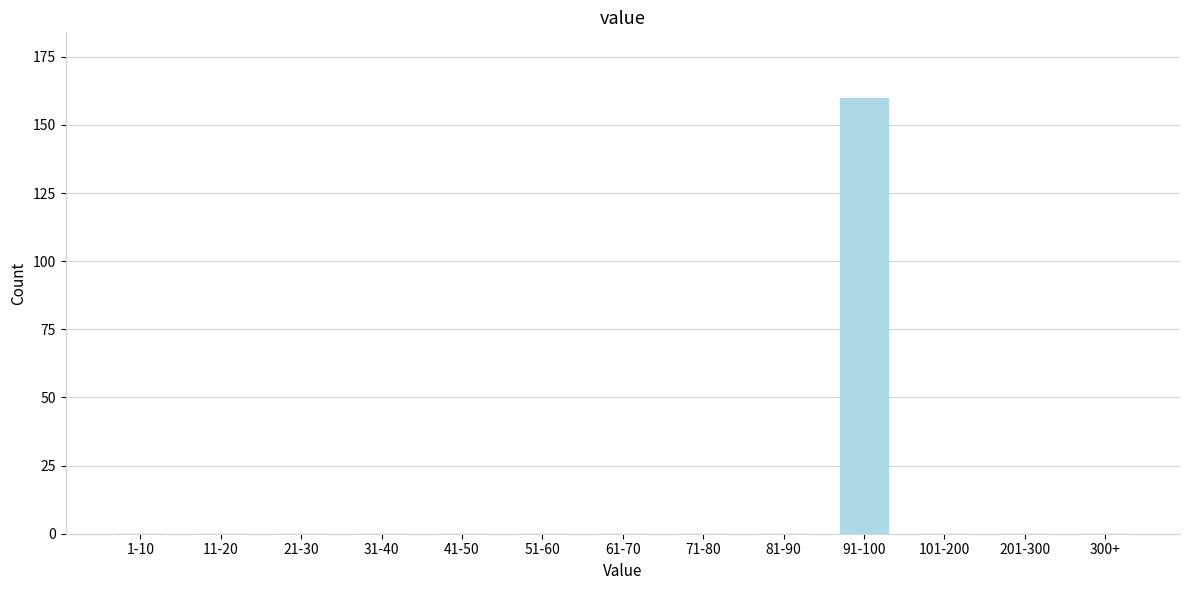

Reading left to right, list all the values displayed in this chart.

1-10=0	11-20=0	21-30=0	31-40=0	41-50=0	51-60=0	61-70=0	71-80=0	81-90=0	91-100=160	101-200=0	201-300=0	300+=0